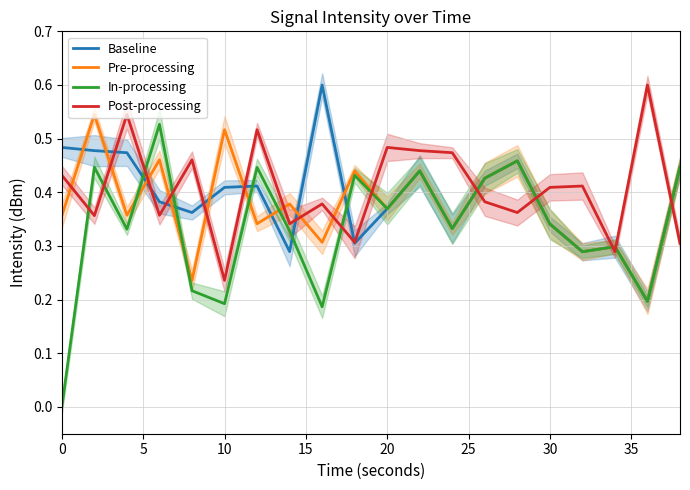

The Baseline series shows 0.2 at 30. True or false?

False